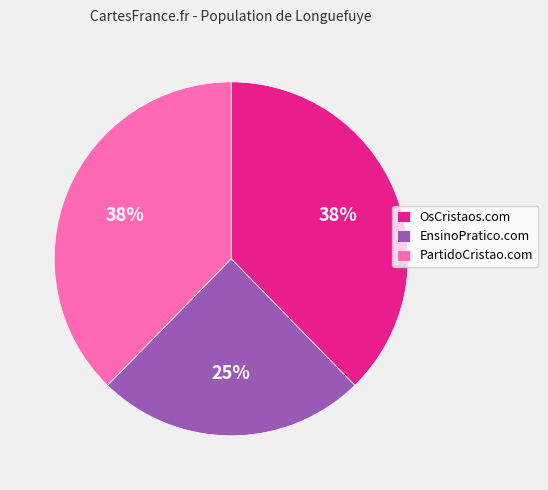

Which slice is the smallest?

EnsinoPratico.com